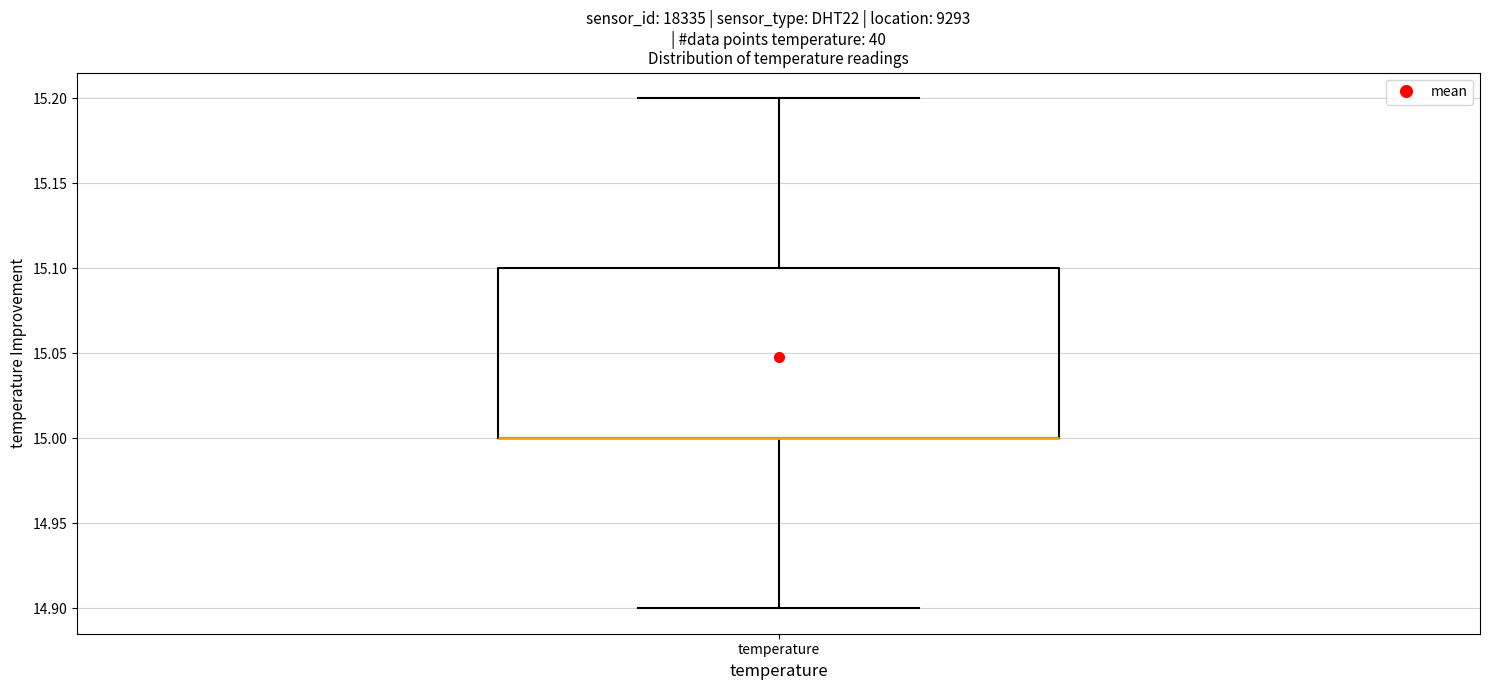

Transcribe this box plot: give where the median line is, the range the box spans, and where the two whiskers end, as read against the y-axis. The values are not printed on the chart, so give them approximately, as read against the axis.

median 15.0 (drawn on the box's lower edge), box 15.0 to 15.1, whiskers 14.9 to 15.2